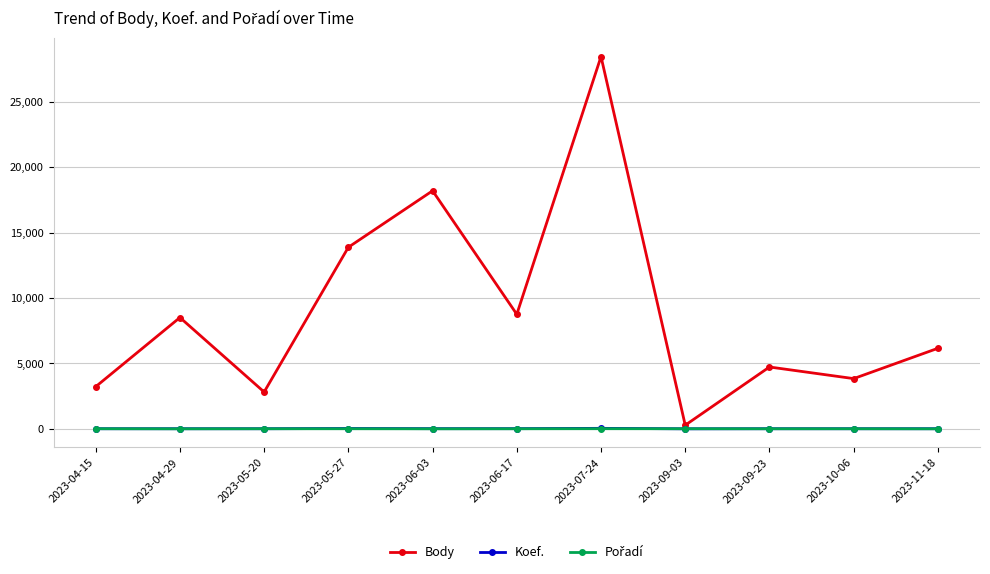

At which category does Body reach its first local valley?

2023-05-20